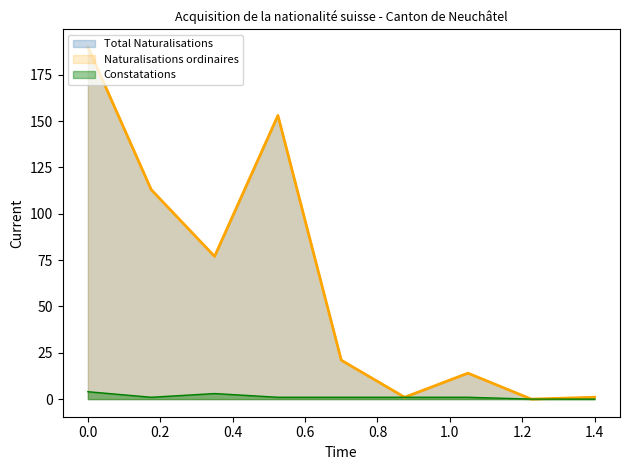

How many lines are shown in the chart?

3